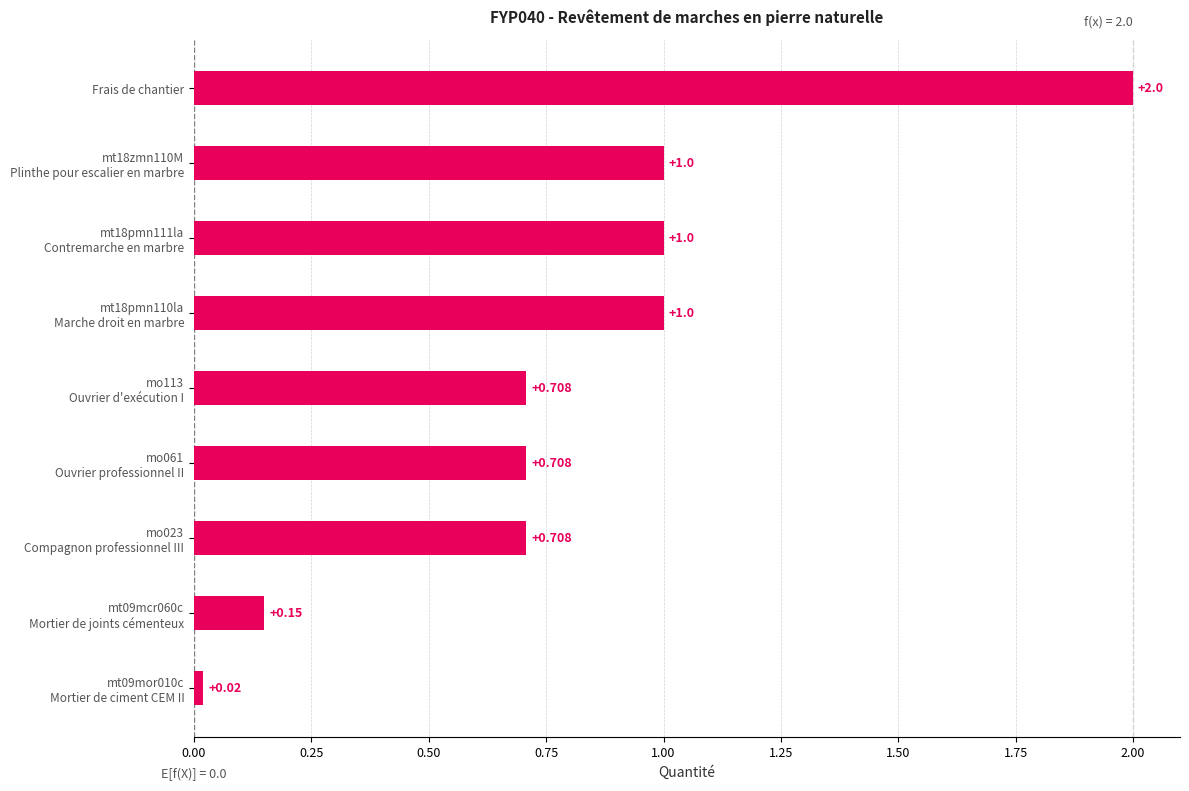

What is the change in value from Marche droit en marbre to Frais de chantier?

+1.0